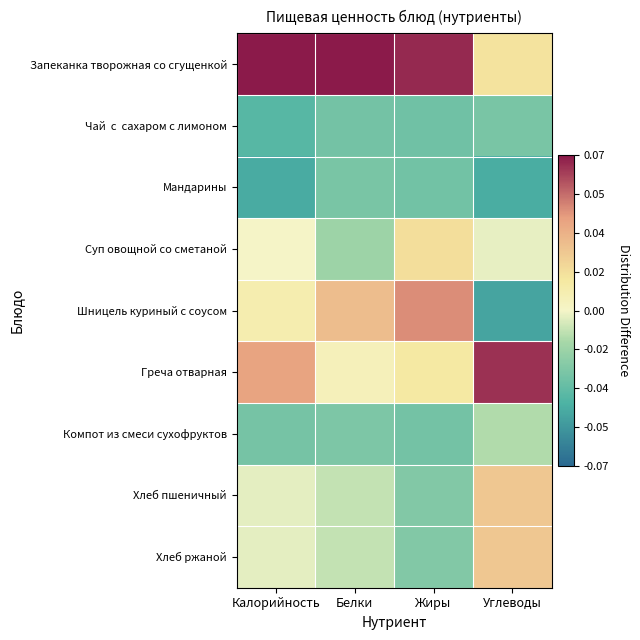

Count the number of data series in this chart.

9